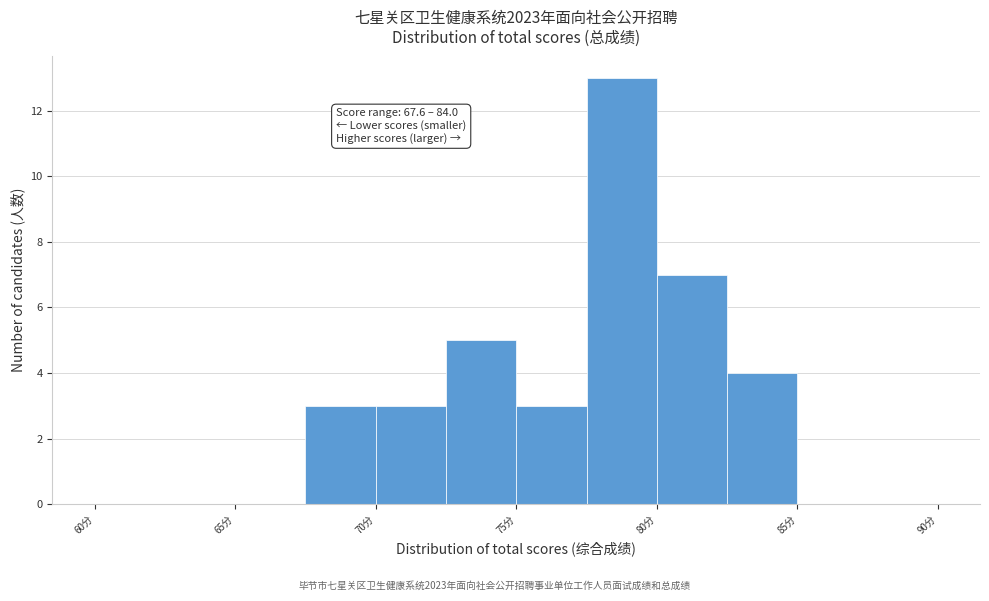

Which range on the x-axis has the tallest bar?

77.5 to 80.0